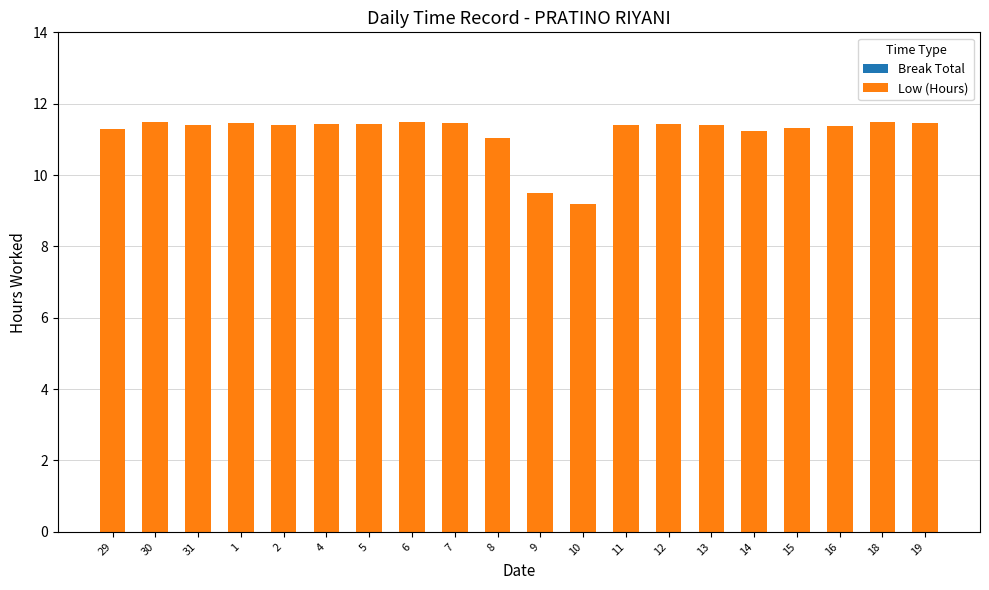

Count the number of data series in this chart.

1